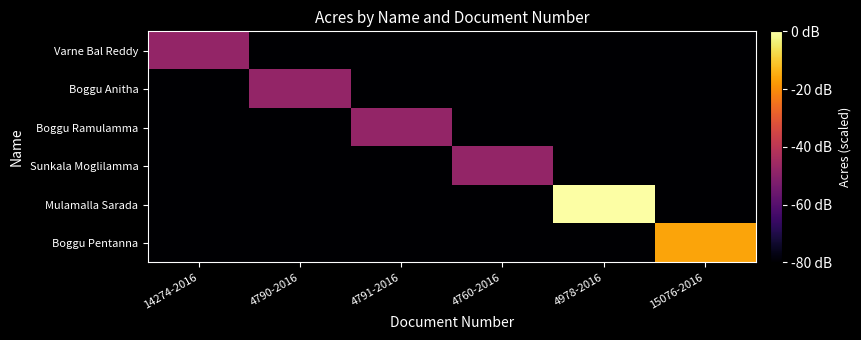

Reading left to right, transcribe all the data shown in this chart.

Varne Bal Reddy: 14274-2016=-48	4790-2016=-80	4791-2016=-80	4760-2016=-80	4978-2016=-80	15076-2016=-80
Boggu Anitha: 14274-2016=-80	4790-2016=-48	4791-2016=-80	4760-2016=-80	4978-2016=-80	15076-2016=-80
Boggu Ramulamma: 14274-2016=-80	4790-2016=-80	4791-2016=-48	4760-2016=-80	4978-2016=-80	15076-2016=-80
Sunkala Moglilamma: 14274-2016=-80	4790-2016=-80	4791-2016=-80	4760-2016=-48	4978-2016=-80	15076-2016=-80
Mulamalla Sarada: 14274-2016=-80	4790-2016=-80	4791-2016=-80	4760-2016=-80	4978-2016=0	15076-2016=-80
Boggu Pentanna: 14274-2016=-80	4790-2016=-80	4791-2016=-80	4760-2016=-80	4978-2016=-80	15076-2016=-16